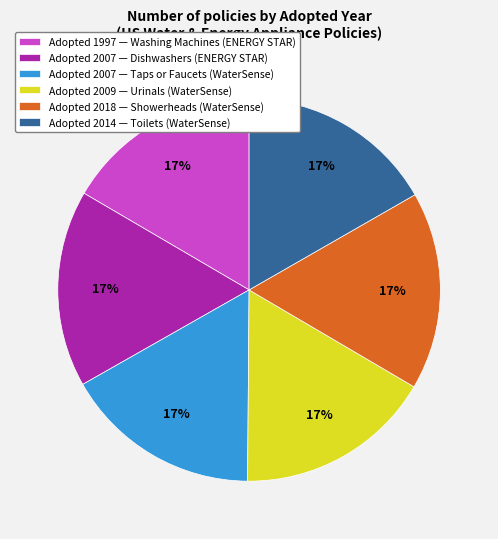

Count the number of slices in the pie.

6